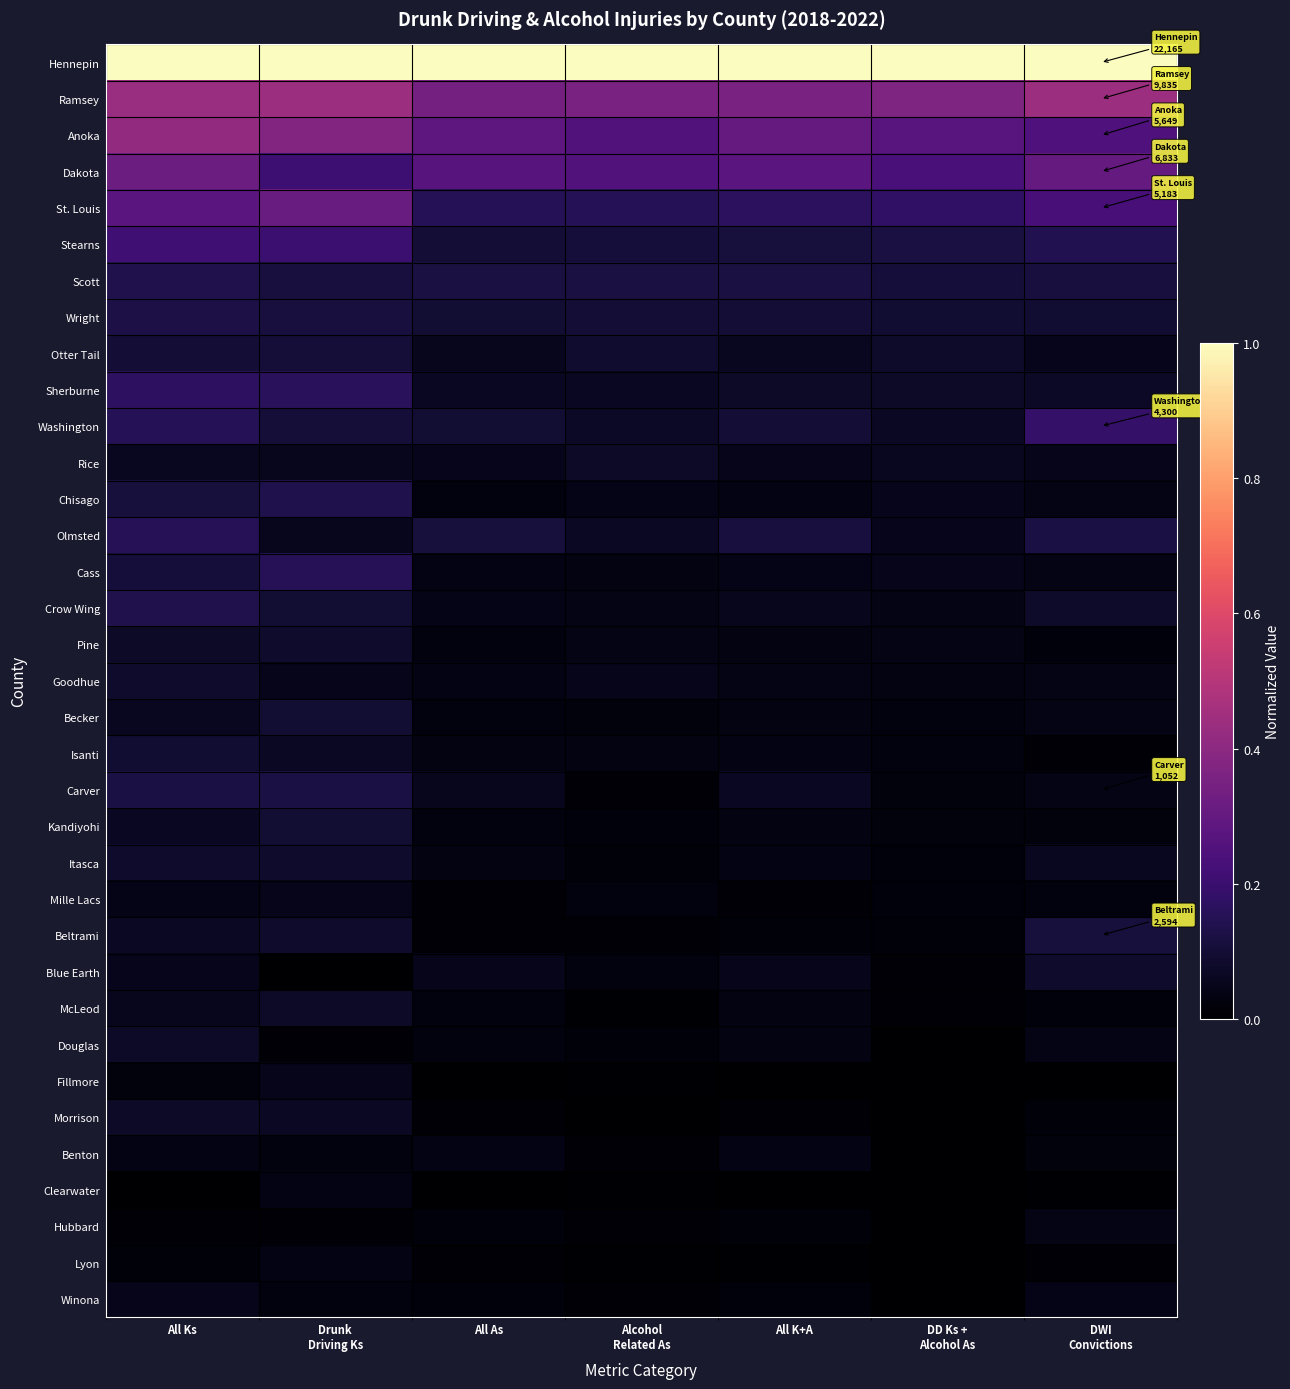

What is the maximum value shown in the chart?

1.0